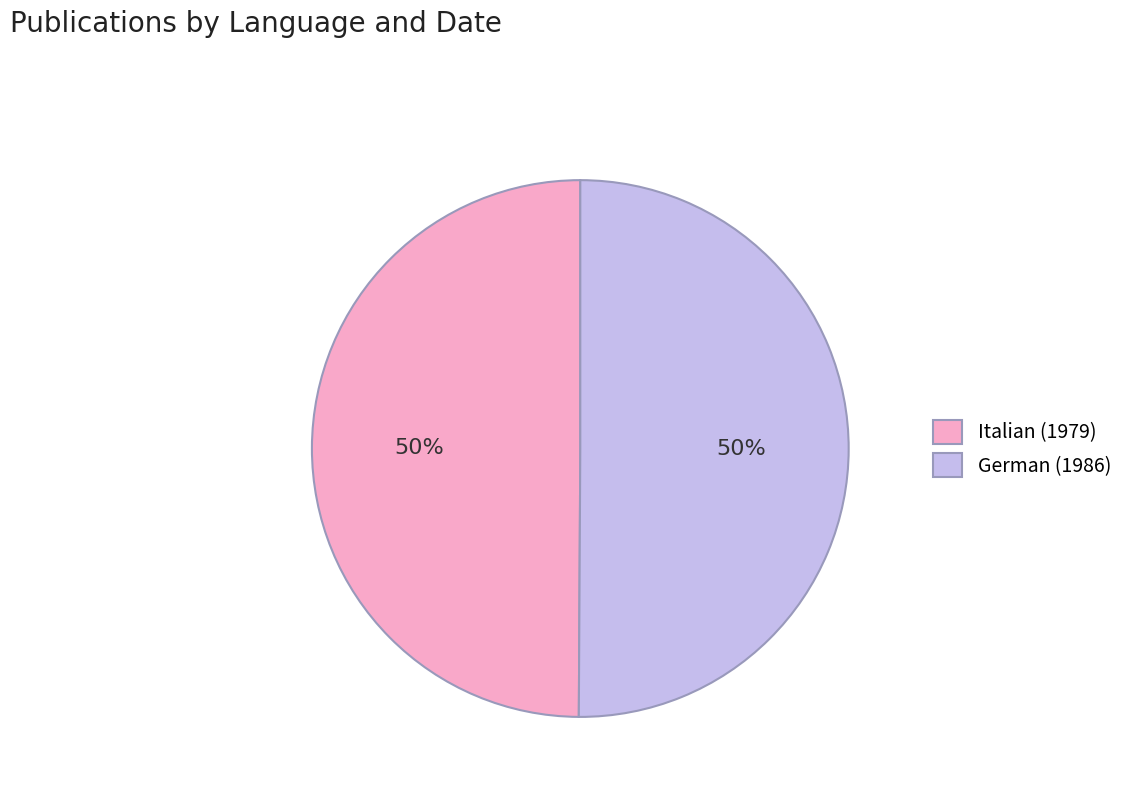

How many slices are in this pie chart?

2